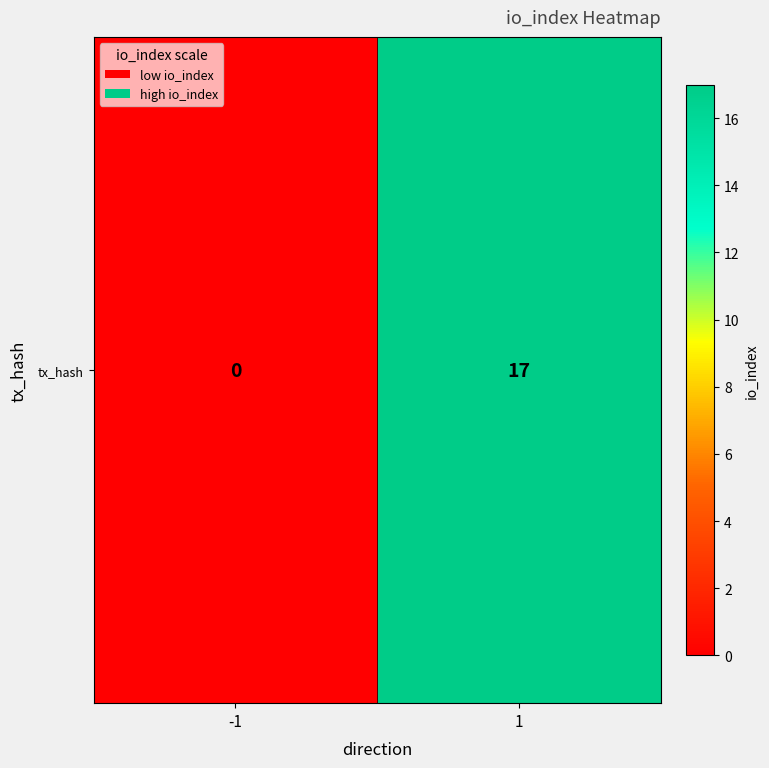

What is the change in value from -1 to 1?

+17